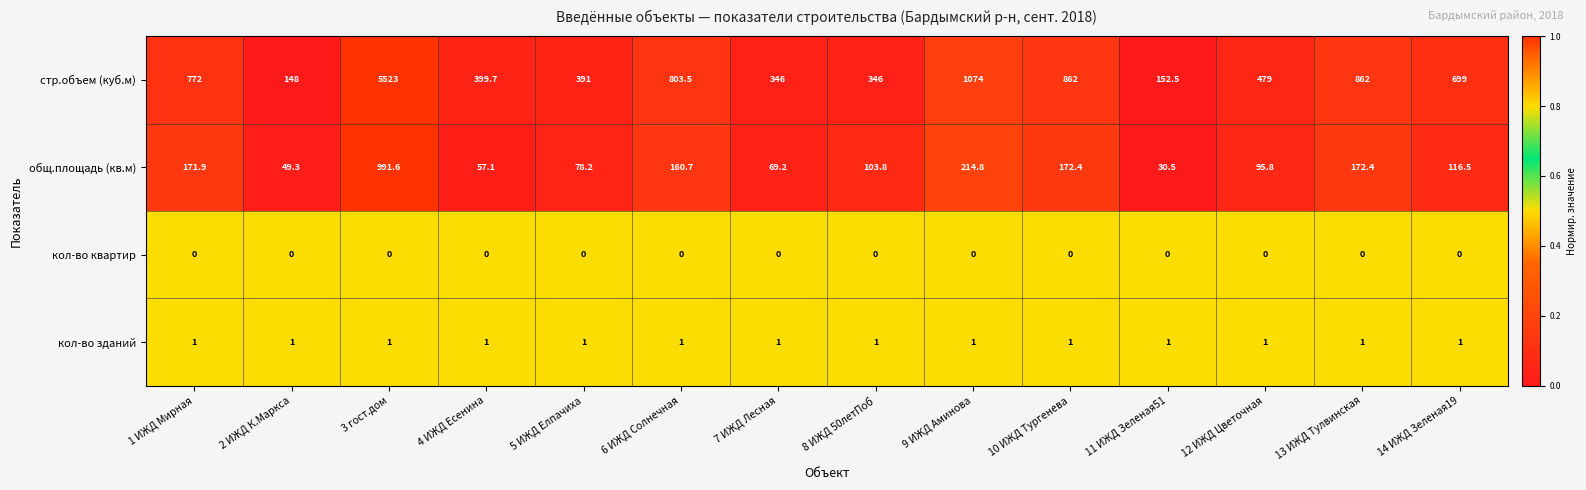

Is the value of стр.объем (куб.м) at 4 ИЖД Есенина greater than the value of кол-во квартир at 8 ИЖД 50летПоб?

Yes